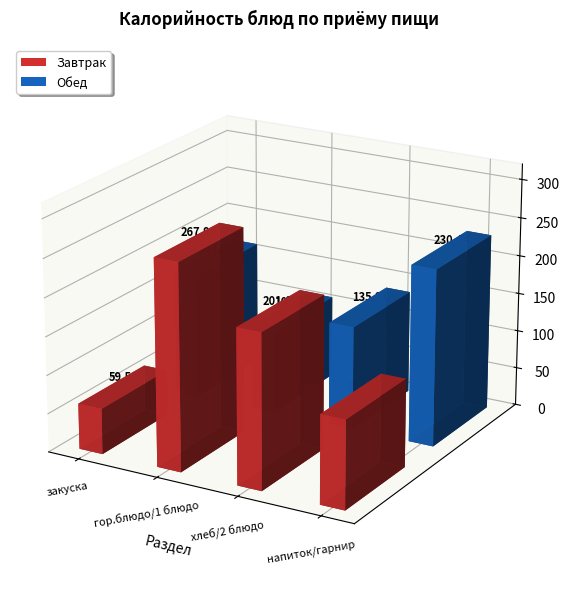

Rank the series at закуска from highest to lowest value.

Обед, Завтрак